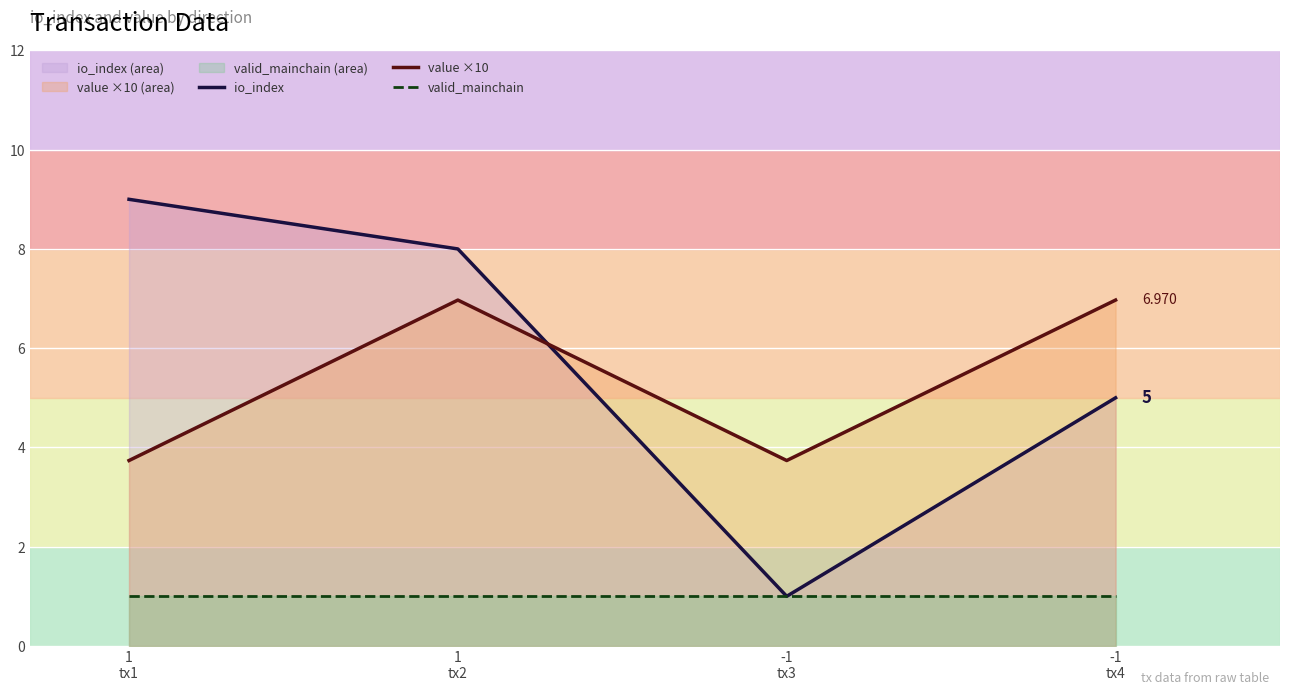

How many lines are shown in the chart?

3